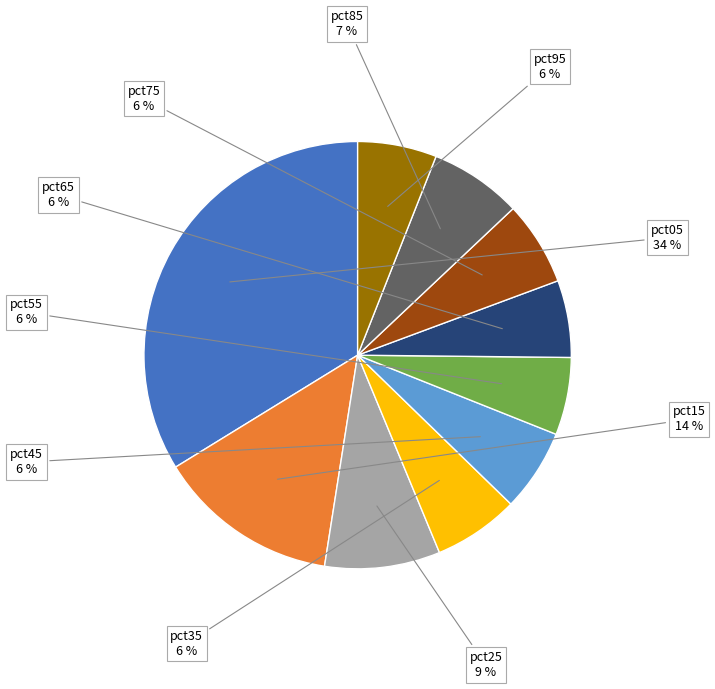

To the nearest percent, what is the average slice percentage?

10%